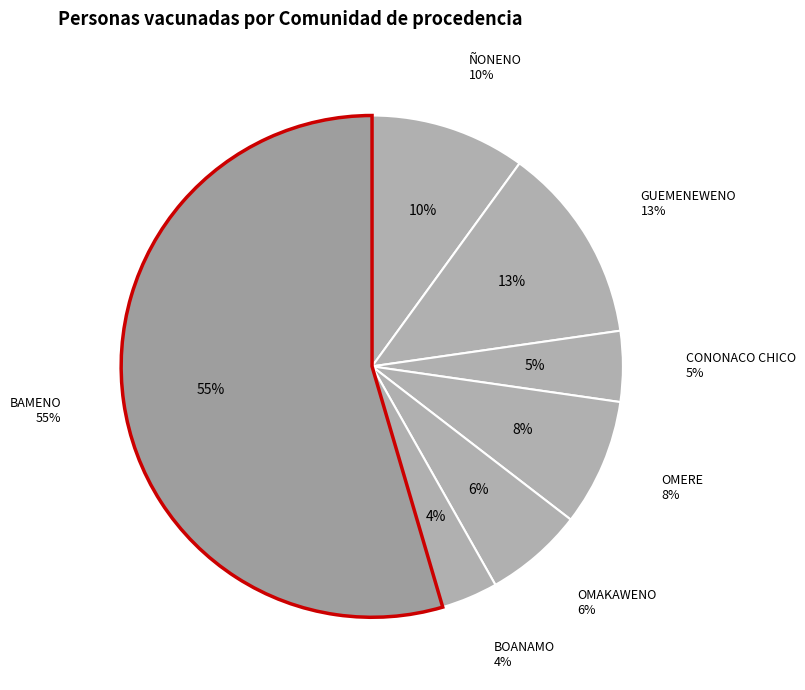

Rank the categories by value from lowest to highest.

BOANAMO, CONONACO CHICO, OMAKAWENO, OMERE, ÑONENO, GUEMENEWENO, BAMENO